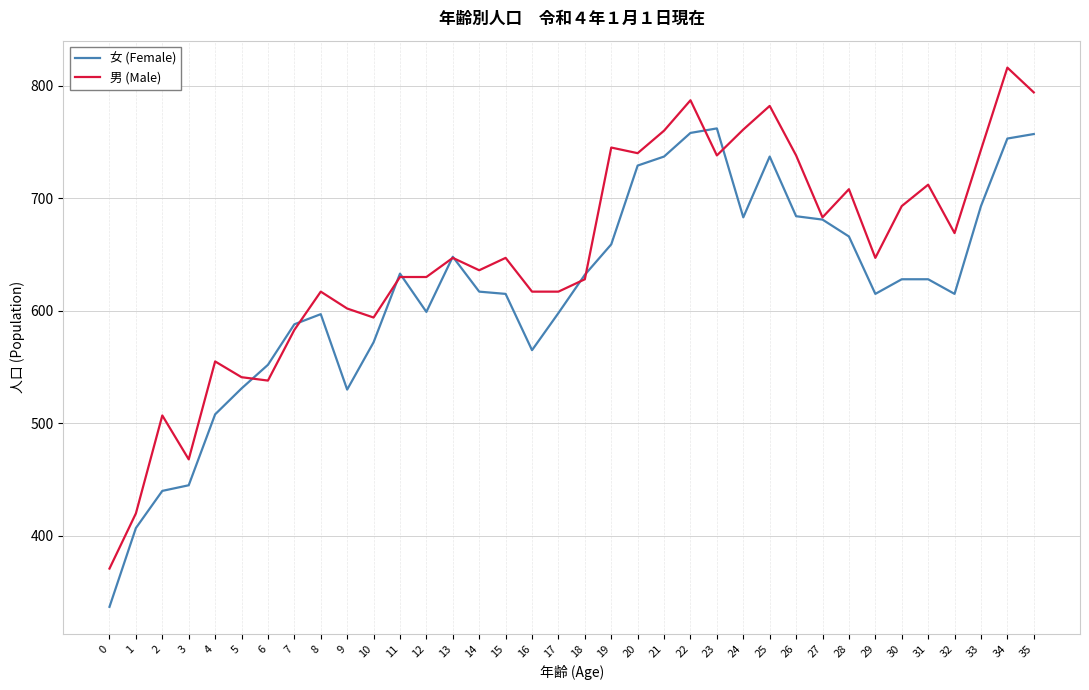

What is the spread (max minus min) of values at 19?

86